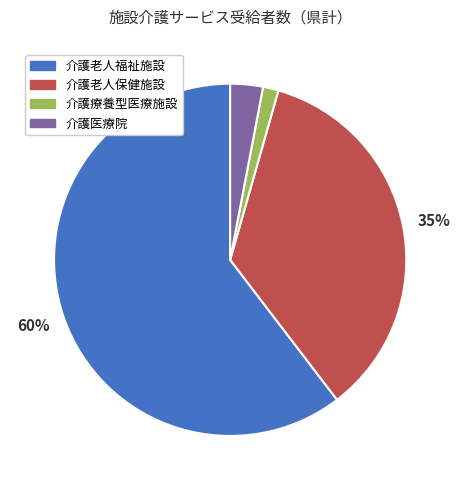

Is it true that 介護老人保健施設 is 35% of the pie?

True